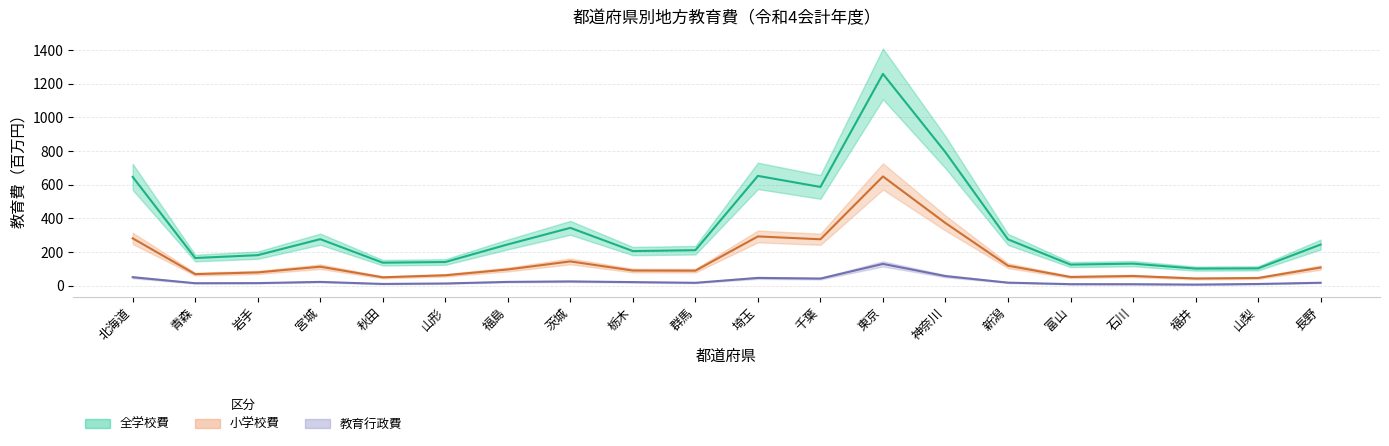

How many interior local valleys does the 全学校 series have?

6